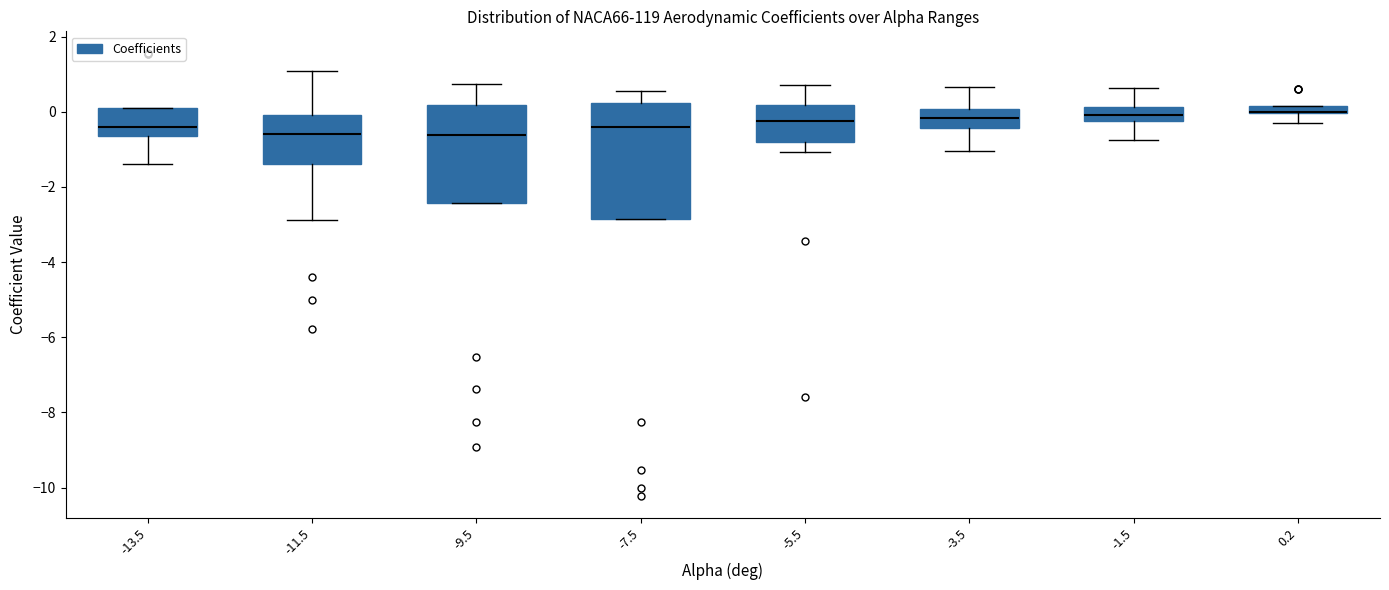

Which box is the tallest, from its lower edge to its upper edge?

-7.5